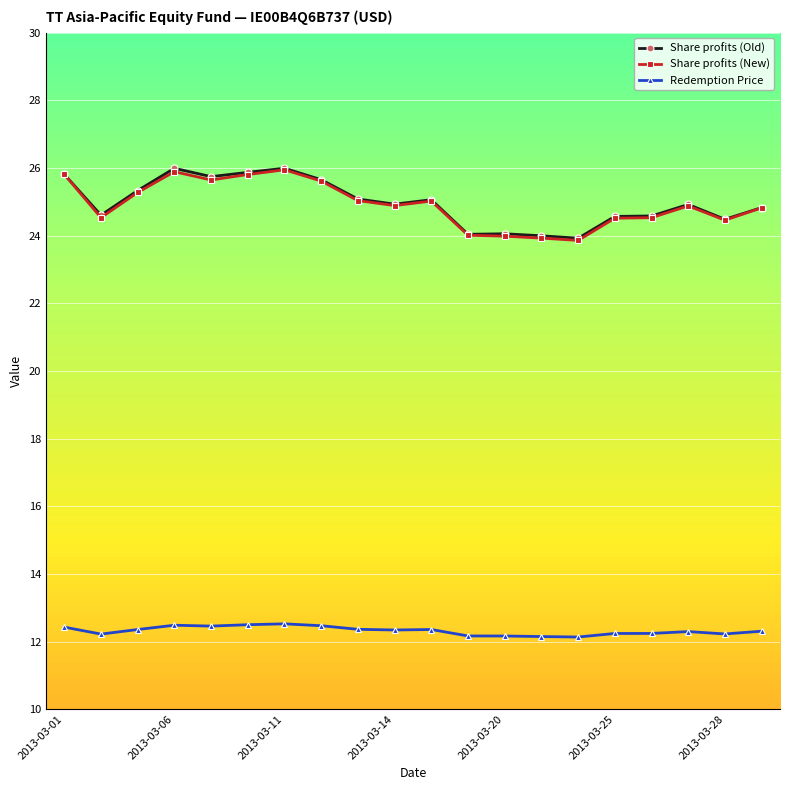

What is the greatest value displayed?

26.0